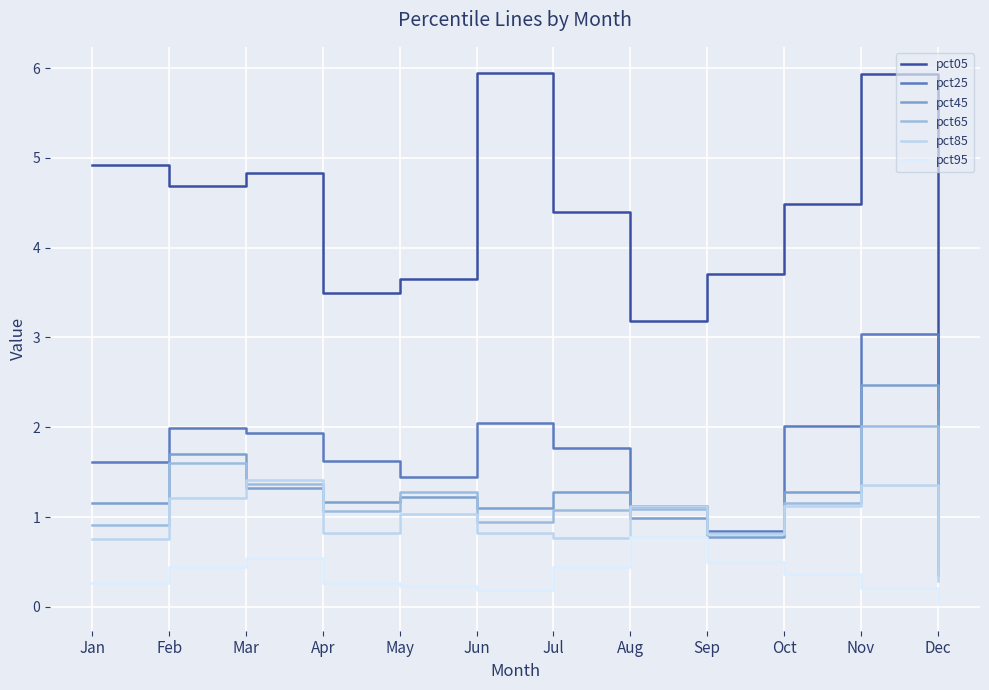

What is the lowest value of the pct85 series?

0.3